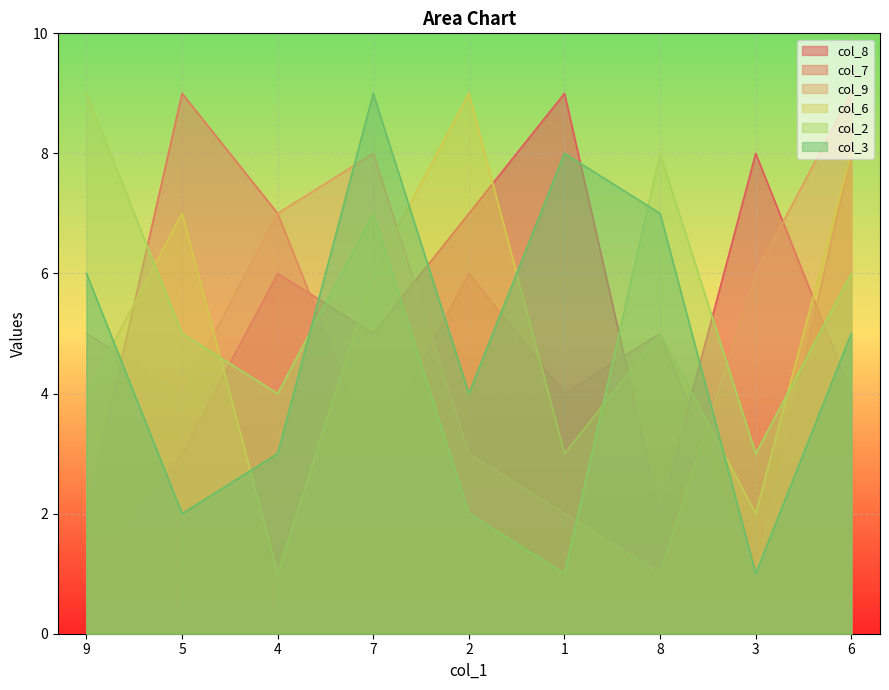

Reading left to right, transcribe all the data shown in this chart.

col_8: 9=1	5=3	4=6	7=5	2=7	1=9	8=2	3=8	6=4
col_7: 9=2	5=9	4=7	7=3	2=6	1=4	8=5	3=1	6=8
col_9: 9=5	5=4	4=7	7=8	2=3	1=2	8=1	3=6	6=9
col_6: 9=4	5=7	4=1	7=6	2=9	1=3	8=5	3=2	6=8
col_2: 9=9	5=5	4=4	7=7	2=2	1=1	8=8	3=3	6=6
col_3: 9=6	5=2	4=3	7=9	2=4	1=8	8=7	3=1	6=5